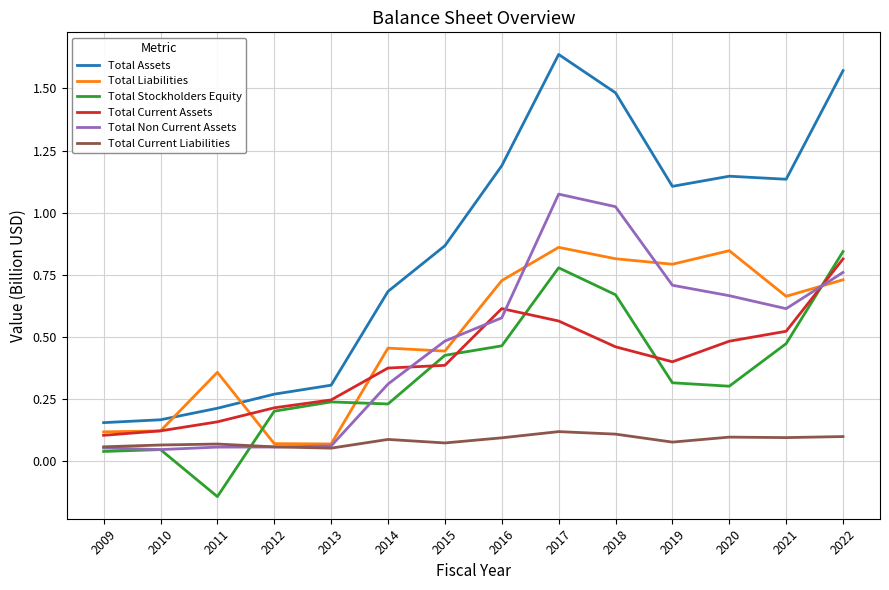

Is the value of Total Current Liabilities at 2022 greater than the value of Total Stockholders Equity at 2022?

No